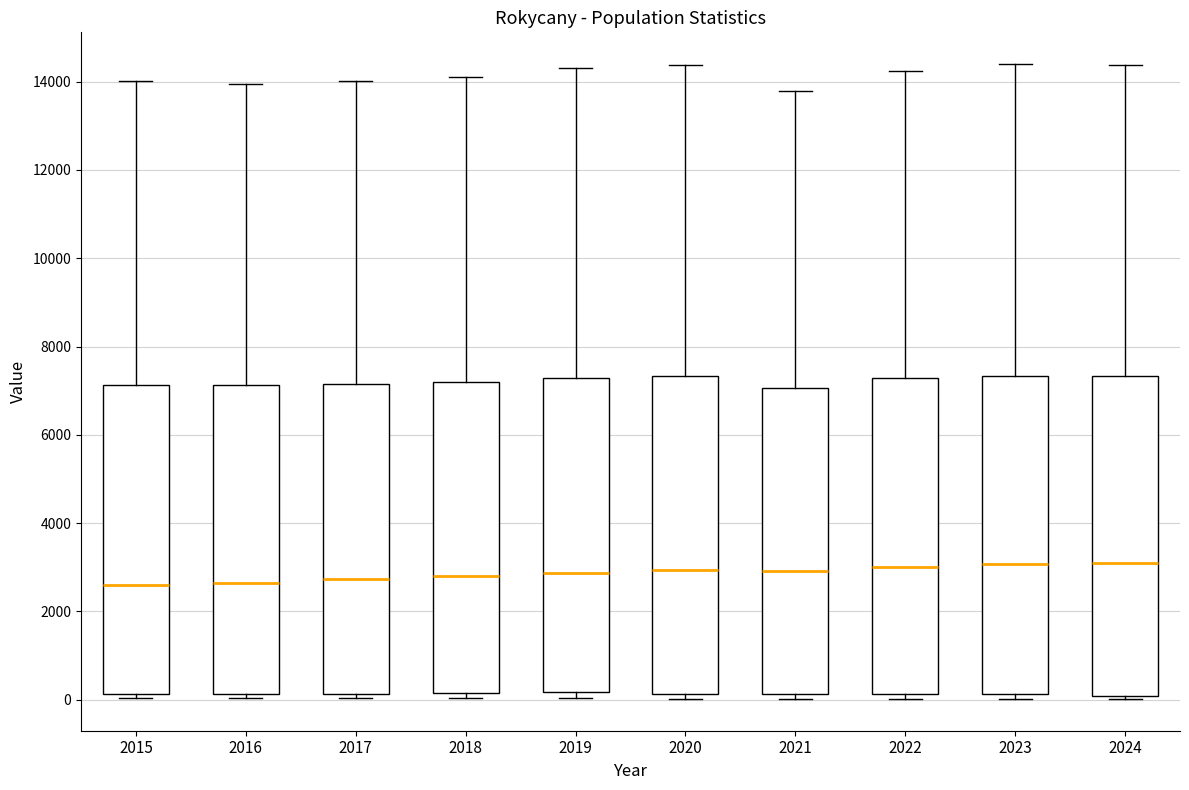

Where does the upper whisker of the box at x = 2015 end on the y-axis? The values are not printed on the chart, so give them approximately, as read against the axis.

14000